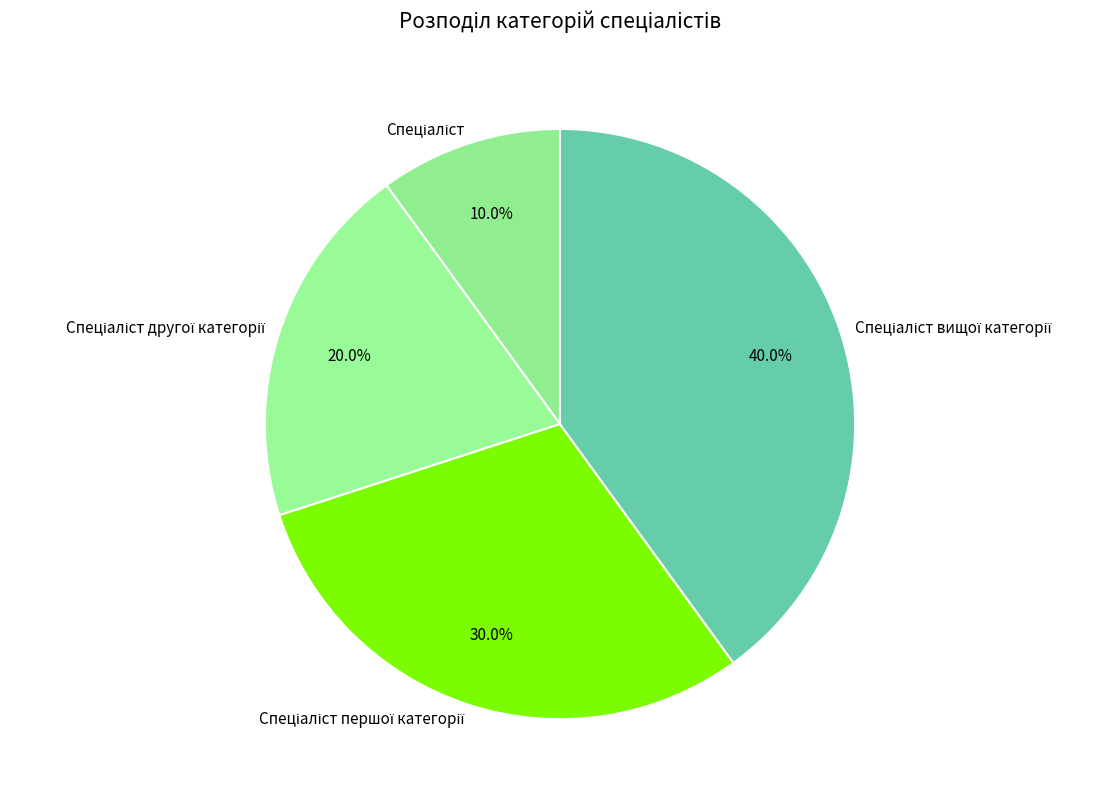

Does any single category account for the majority?

No